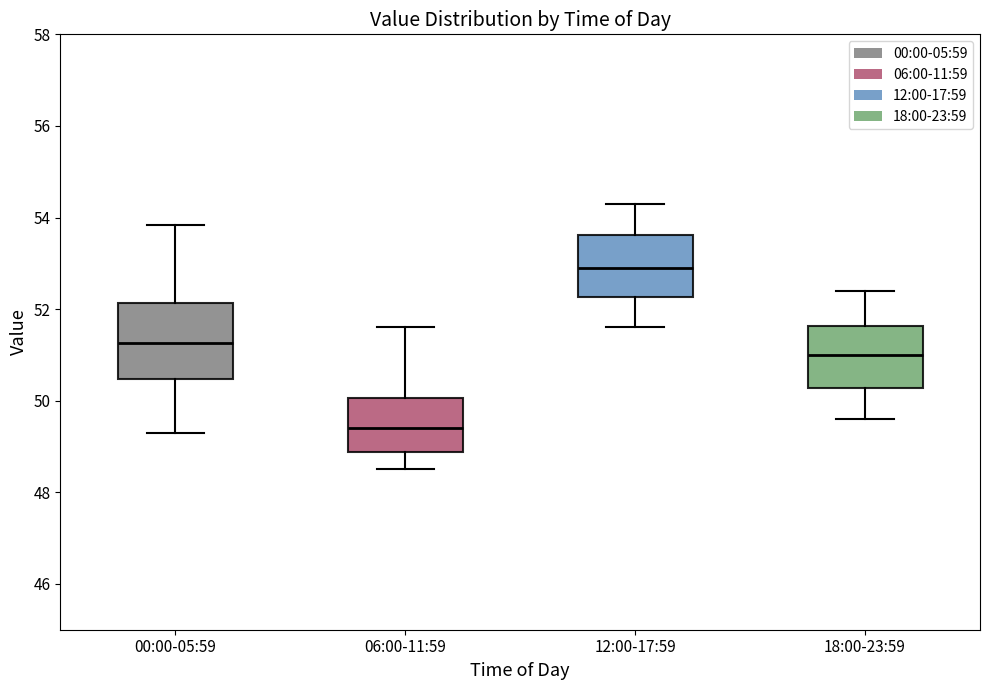

Where is the upper edge of the box for 00:00-05:59 on the y-axis? The values are not printed on the chart, so give them approximately, as read against the axis.

52.2